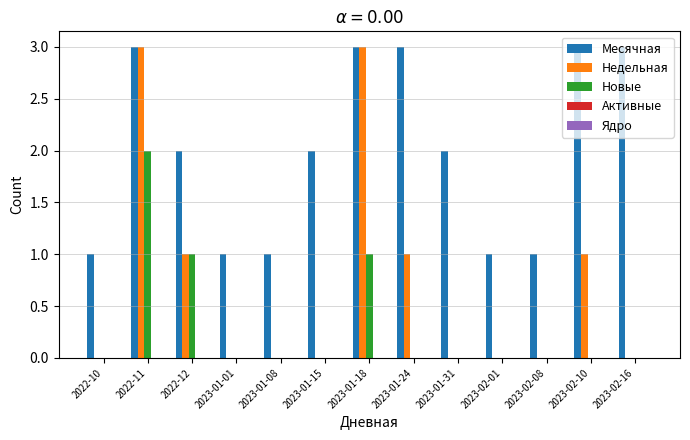

What is the highest value of the Месячная series?

3